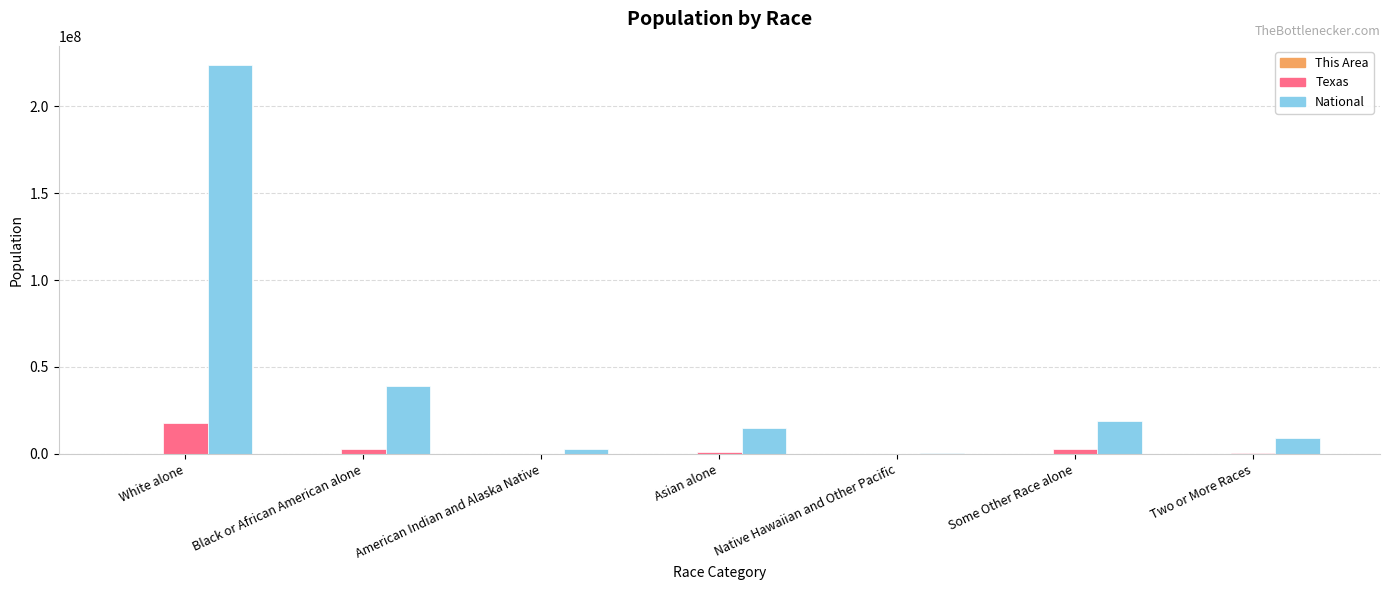

What is the sum of all Texas values?

25145561